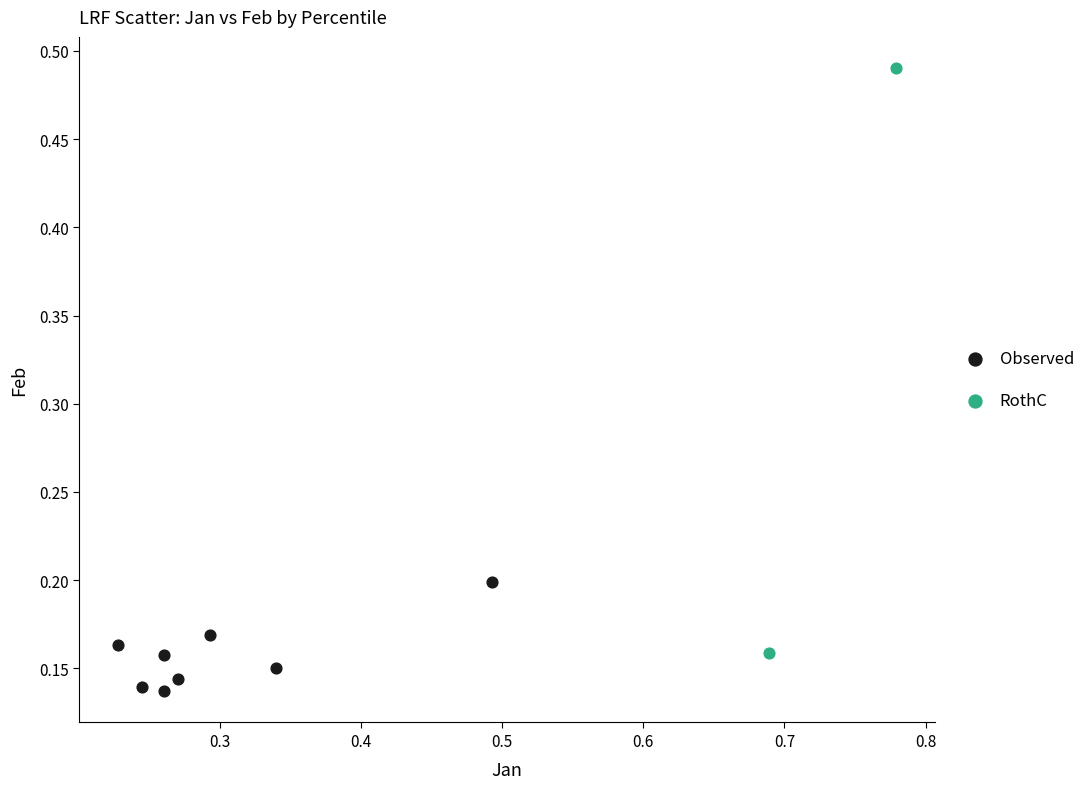

Which series has the widest spread of Y values?

RothC